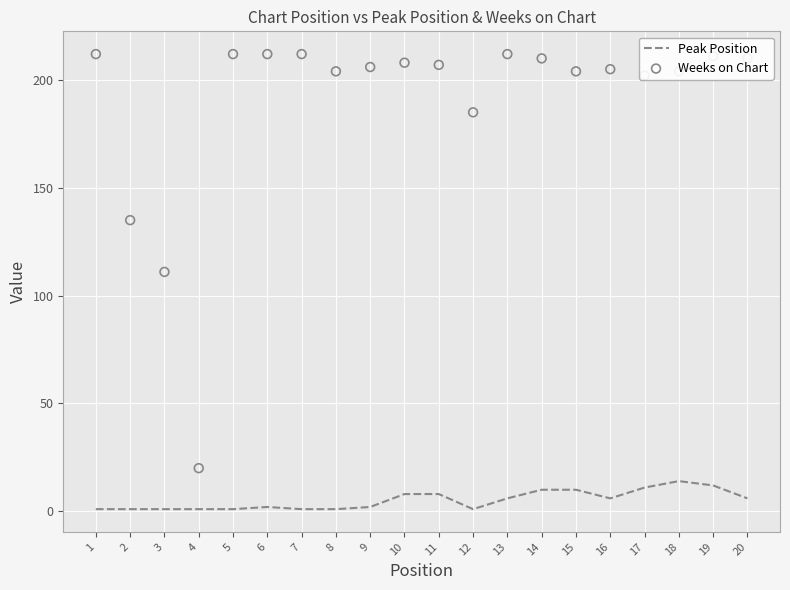

Is the value of Peak Position at 3 greater than the value of Weeks on Chart at 11?

No